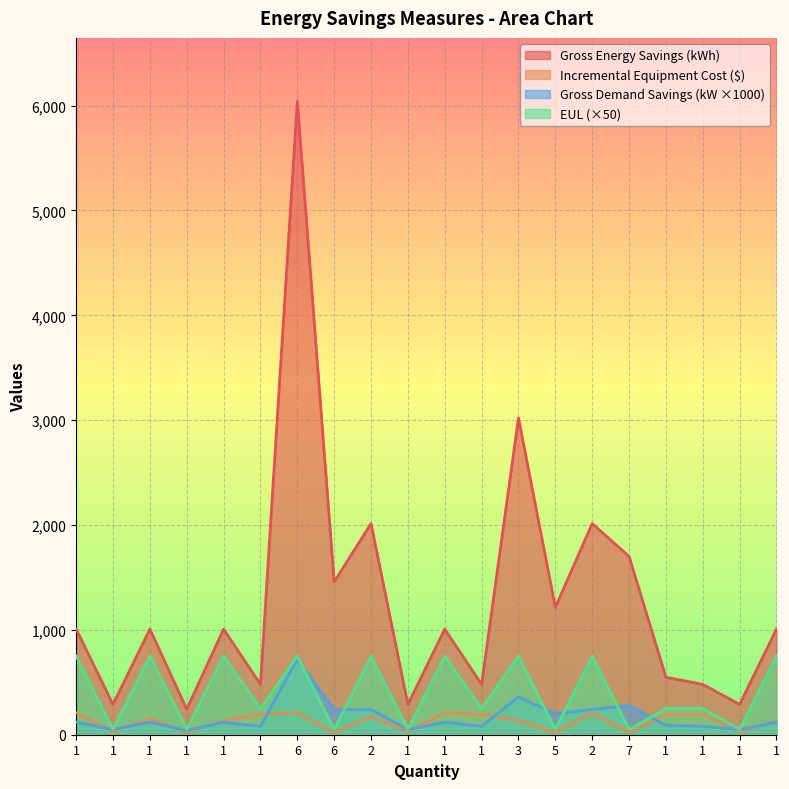

Reading left to right, transcribe all the data shown in this chart.

Gross Energy Savings (kWh): 1=1007	1=289	1=1007	1=243	1=1007	1=480	6=6042	6=1458	2=2014	1=289	1=1007	1=480	3=3021	5=1215	2=2014	7=1701	1=548	1=480	1=289	1=1007
Incremental Equipment Cost ($): 1=210	1=27	1=155	1=20	1=135	1=195	6=210	6=20	2=175	1=27	1=210	1=195	3=135	5=20	2=210	7=20	1=195	1=195	1=27	1=135
Gross Demand Savings (kW): 1=120	1=50	1=120	1=40	1=120	1=80	6=720	6=240	2=240	1=50	1=120	1=80	3=360	5=200	2=240	7=280	1=90	1=80	1=50	1=120
EUL: 1=750	1=50	1=750	1=50	1=750	1=250	6=750	6=50	2=750	1=50	1=750	1=250	3=750	5=50	2=750	7=50	1=250	1=250	1=50	1=750